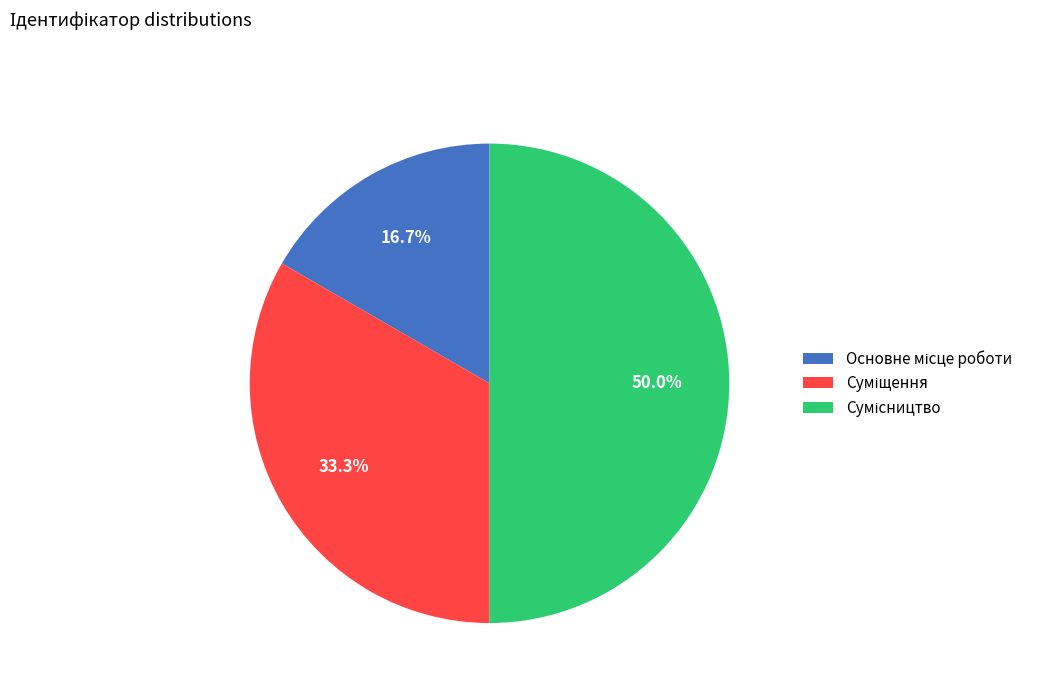

How many segments does this pie chart have?

3